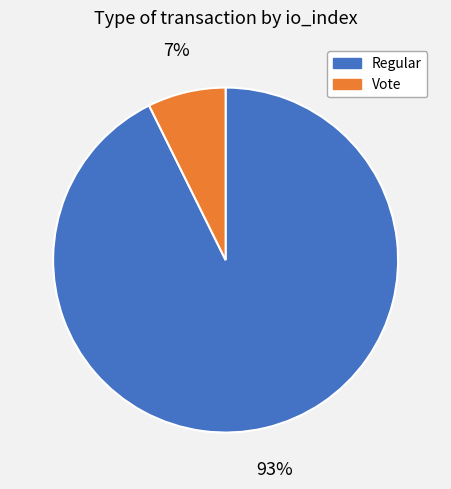

Which category has the biggest portion of the pie?

Regular